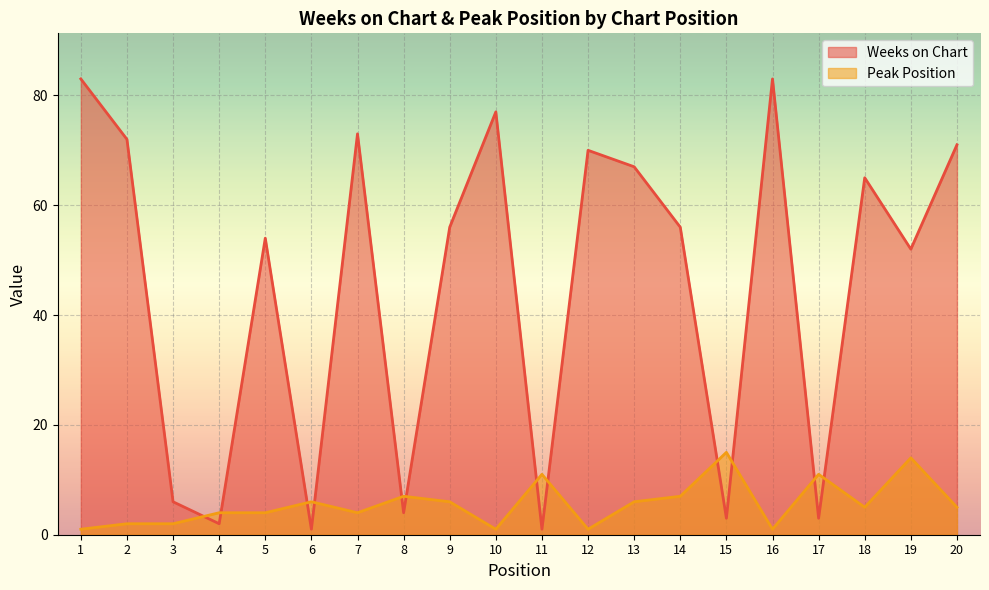

Between which two adjacent categories do Weeks on Chart and Peak Position first intersect?

3 and 4